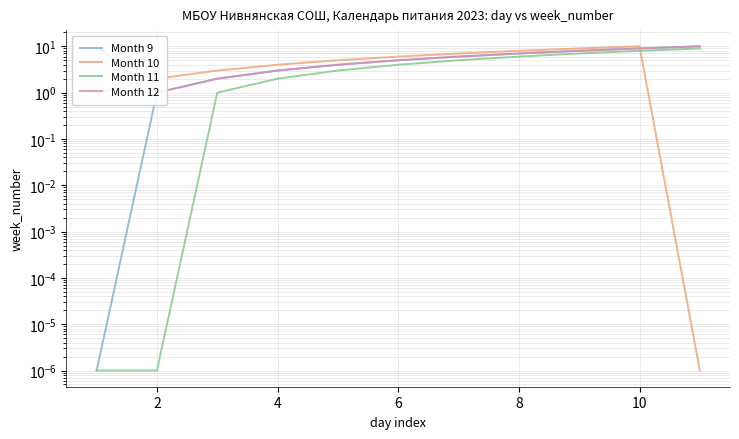

How many values in the Month 11 series exceed 4?

5